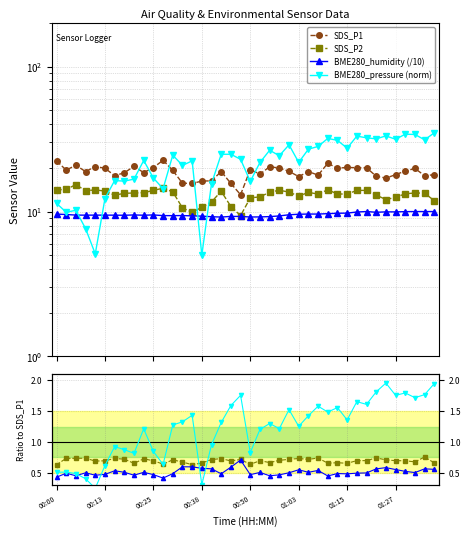

What value does the BME280_humidity (/10) series have at 37?

0.5